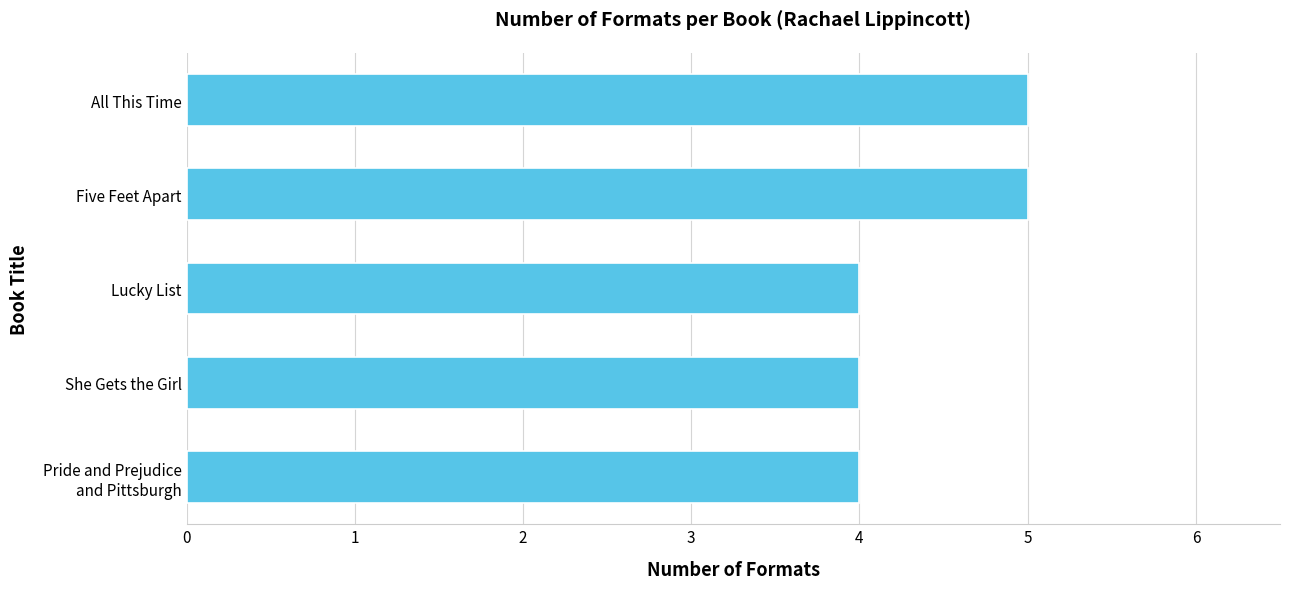

How many data points does each series have?

5